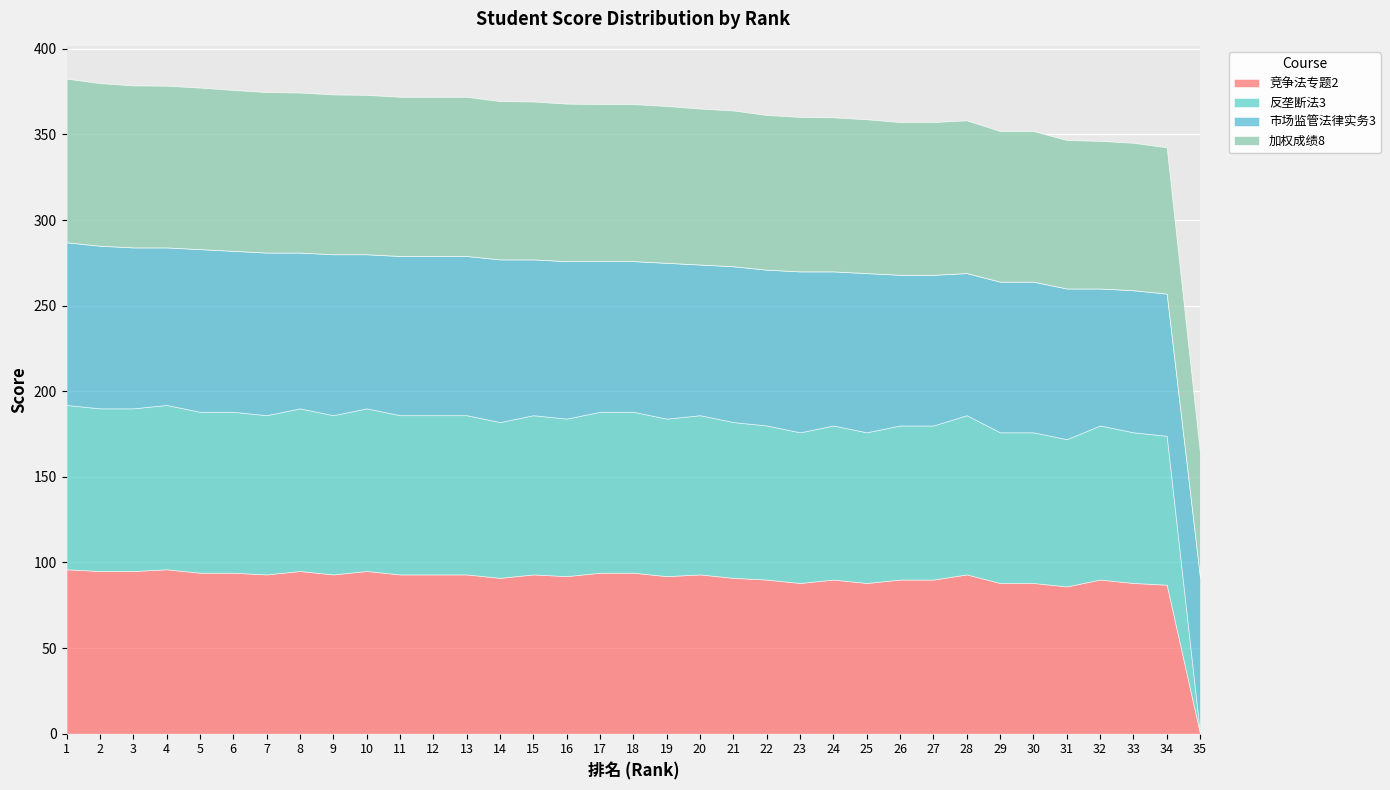

Which series has the widest spread of values?

竞争法专题2